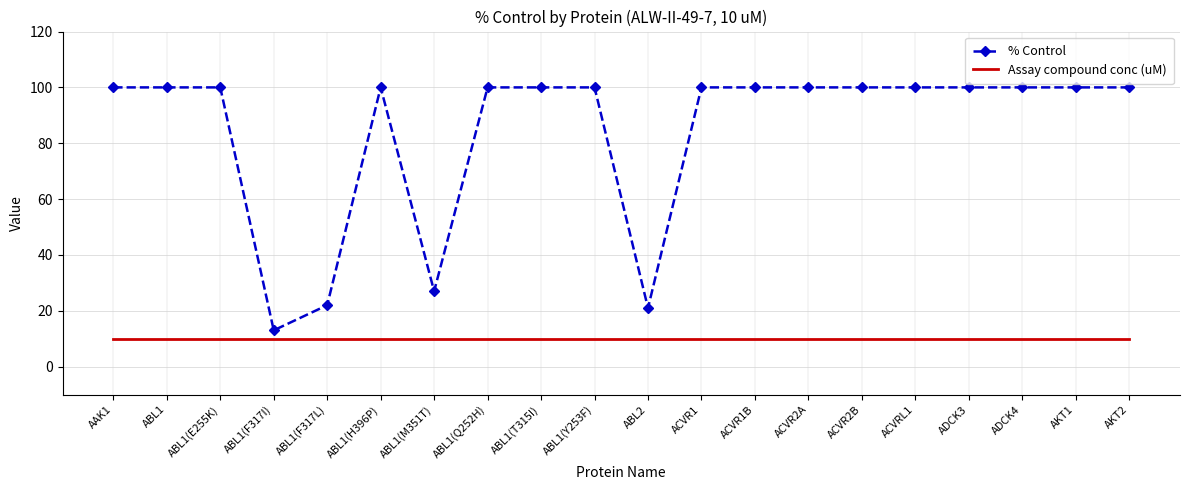

Reading left to right, extract all data points from this chart.

% Control: AAK1=100	ABL1=100	ABL1(E255K)=100	ABL1(F317I)=13	ABL1(F317L)=22	ABL1(H396P)=100	ABL1(M351T)=27	ABL1(Q252H)=100	ABL1(T315I)=100	ABL1(Y253F)=100	ABL2=21	ACVR1=100	ACVR1B=100	ACVR2A=100	ACVR2B=100	ACVRL1=100	ADCK3=100	ADCK4=100	AKT1=100	AKT2=100
Assay compound conc (uM): AAK1=10	ABL1=10	ABL1(E255K)=10	ABL1(F317I)=10	ABL1(F317L)=10	ABL1(H396P)=10	ABL1(M351T)=10	ABL1(Q252H)=10	ABL1(T315I)=10	ABL1(Y253F)=10	ABL2=10	ACVR1=10	ACVR1B=10	ACVR2A=10	ACVR2B=10	ACVRL1=10	ADCK3=10	ADCK4=10	AKT1=10	AKT2=10